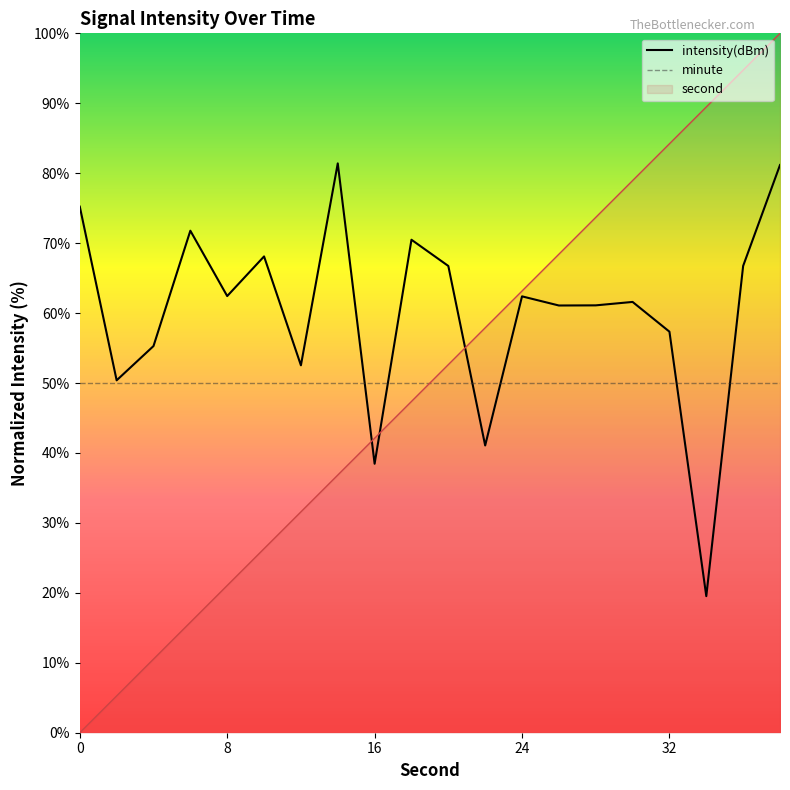

Rank the series by their maximum value, from lowest to highest.

minute, intensity(dBm), second